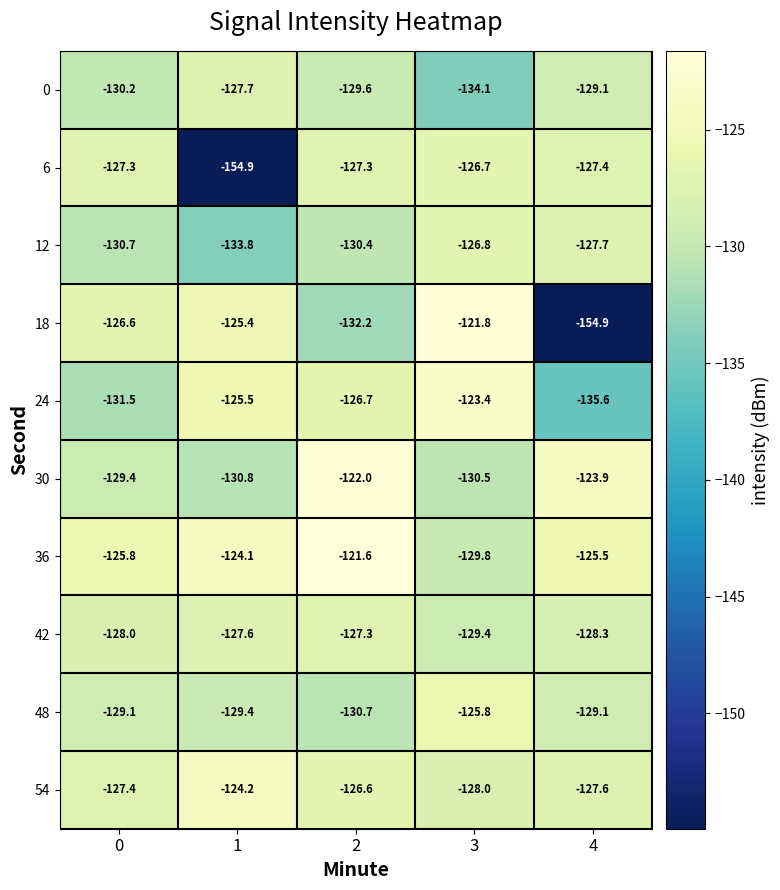

Is the value of 6 at 2 greater than the value of 18 at 4?

Yes